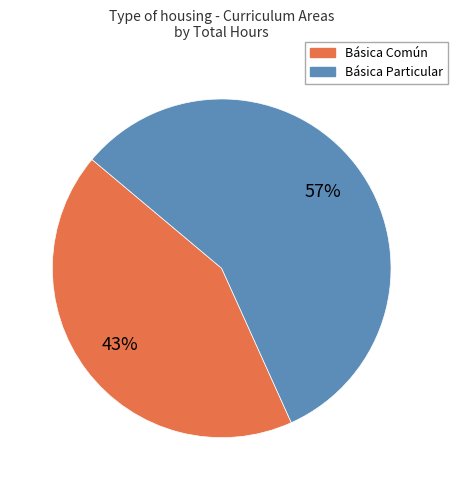

Does any single category account for the majority?

Yes